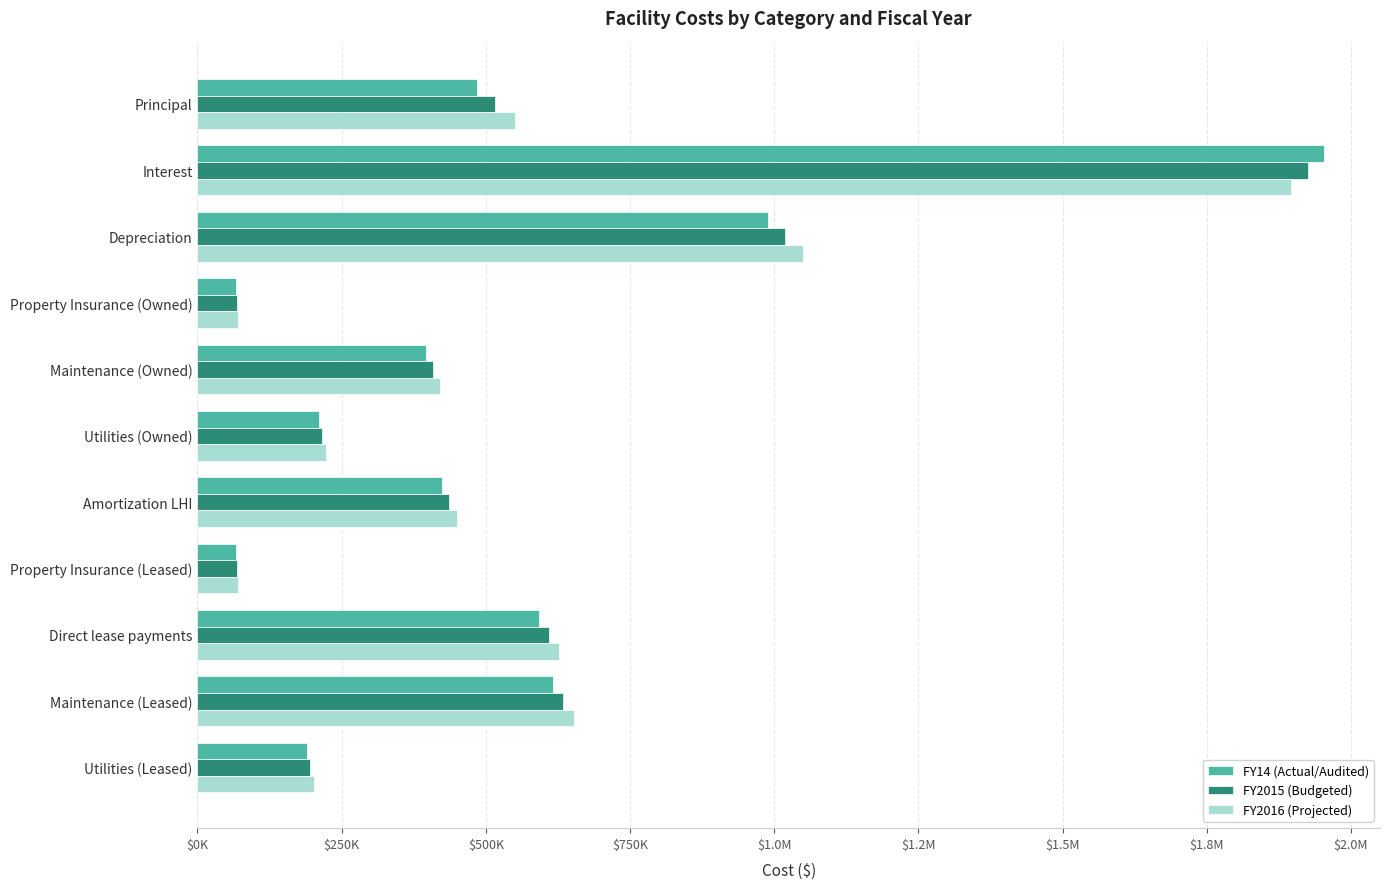

Reading right to left, transcribe all the data shown in this chart.

FY14 (Actual/Audited): 485000.0	1952716.0	989073.4	66422.7	396616.0	210435.2	423888.6	66422.7	591631.5	615760.8	189901.0
FY2015 (Budgeted): 515000.0	1925000.0	1018745.6	68415.3	408514.5	216748.3	436605.3	68415.3	609380.4	634233.6	195598.1
FY2016 (Projected): 550000.0	1896000.0	1049308.0	70467.8	420769.9	223250.7	449703.4	70467.8	627661.8	653260.6	201466.0